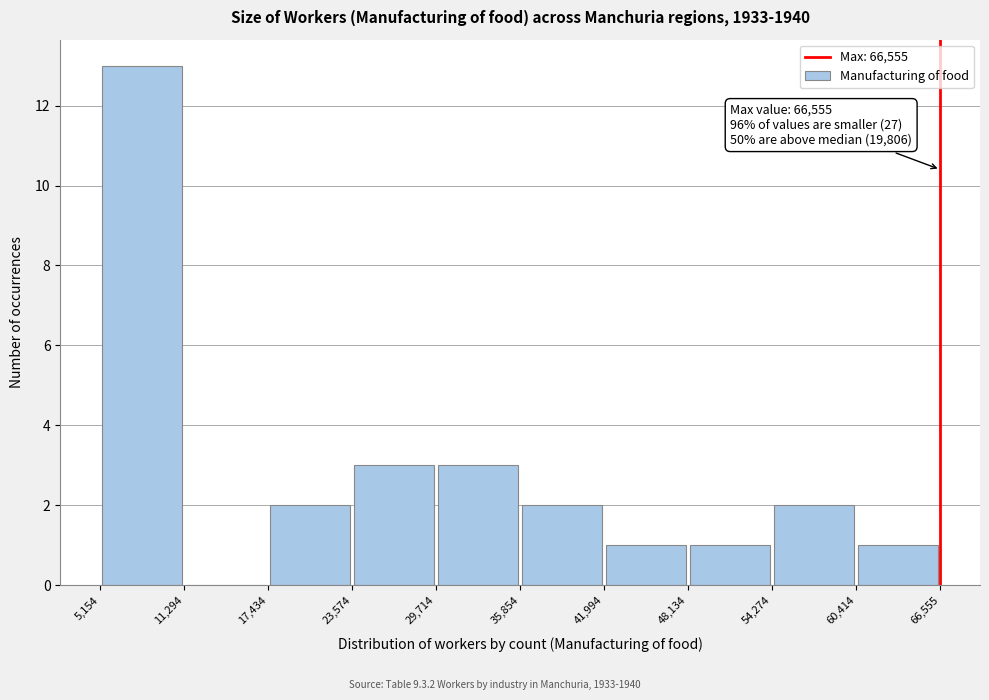

Over which range of the x-axis is the bar tallest?

5,154 to 11,294